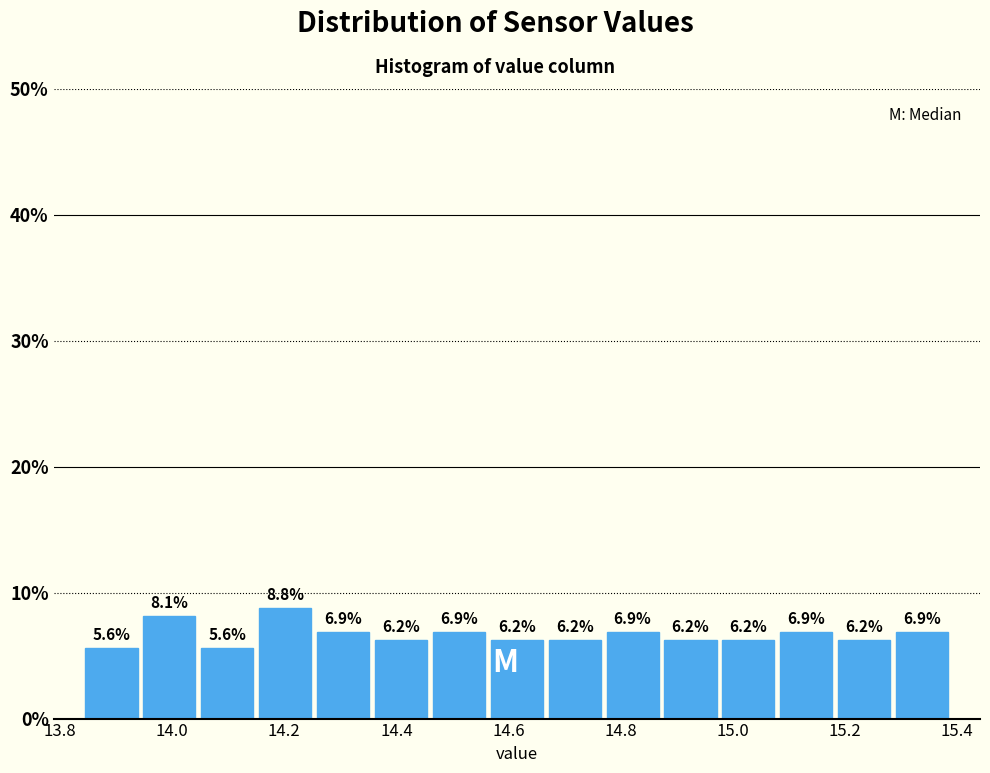

Reading left to right, list every bar in this chart as the range it spans on the x-axis followed by its height. The bar edges are not printed on the chart, so give them approximately, as read against the axis.

13.84 to 13.94: 5.6
13.94 to 14.04: 8.1
14.04 to 14.16: 5.6
14.16 to 14.26: 8.8
14.26 to 14.36: 6.9
14.36 to 14.46: 6.2
14.46 to 14.56: 6.9
14.56 to 14.66: 6.2
14.66 to 14.78: 6.2
14.78 to 14.88: 6.9
14.88 to 14.98: 6.2
14.98 to 15.08: 6.2
15.08 to 15.18: 6.9
15.18 to 15.28: 6.2
15.28 to 15.40: 6.9